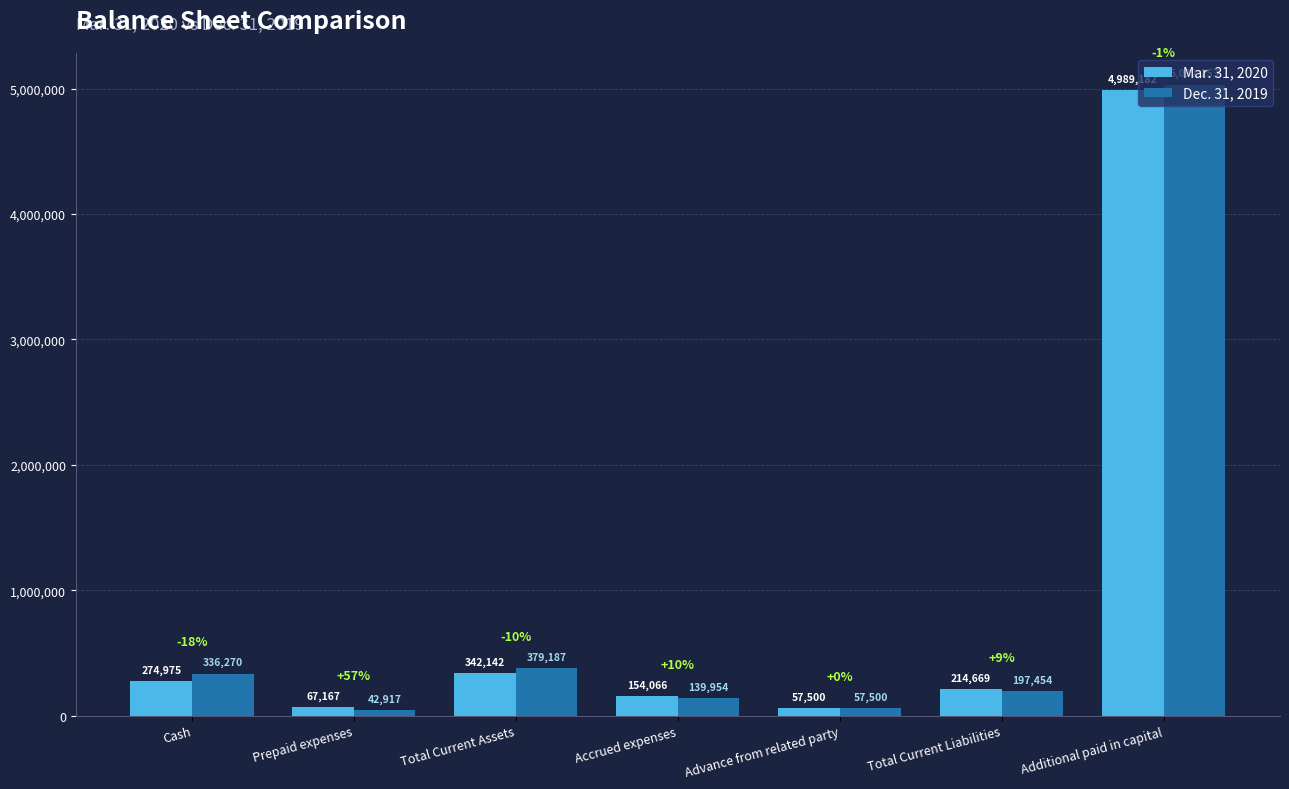

How many bars are there in total?

14